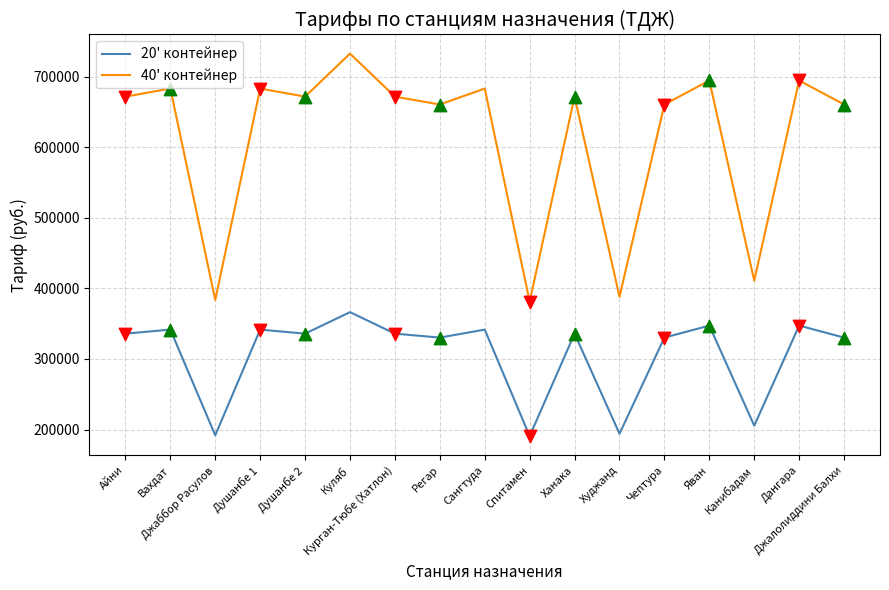

At how many categories does at least one series exceed 191133?

17